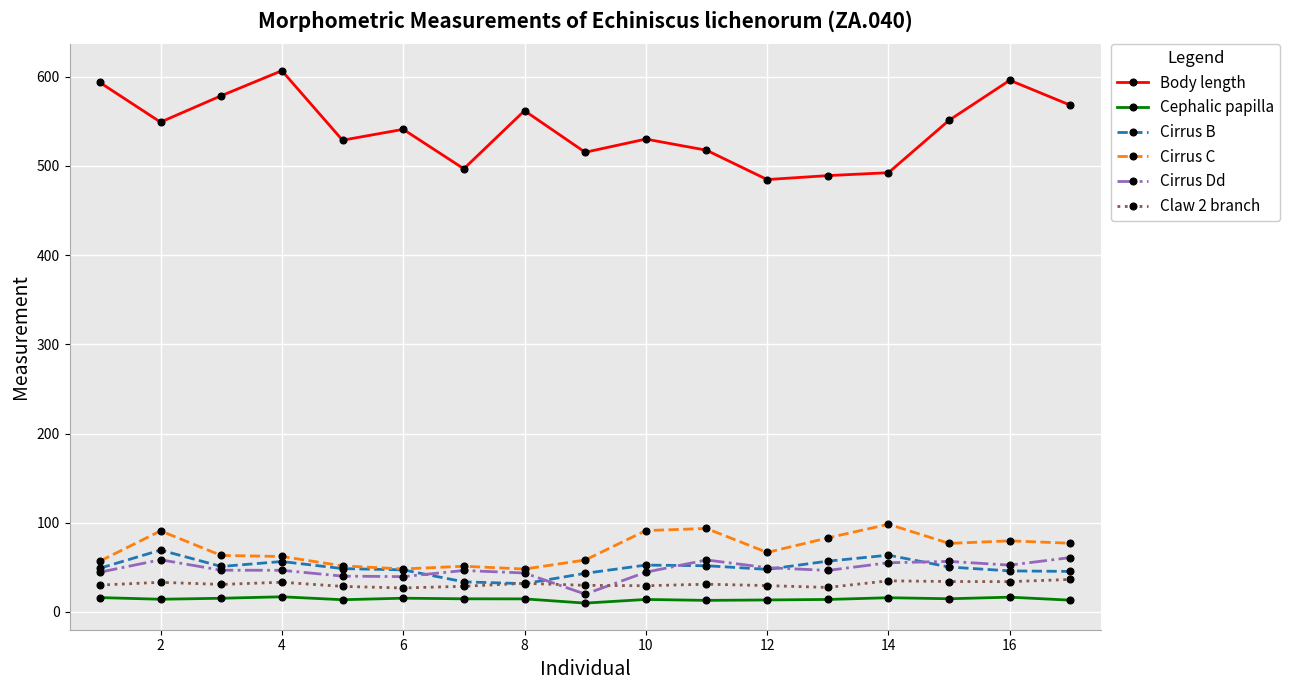

Does the chart display data point markers on the line(s)?

Yes